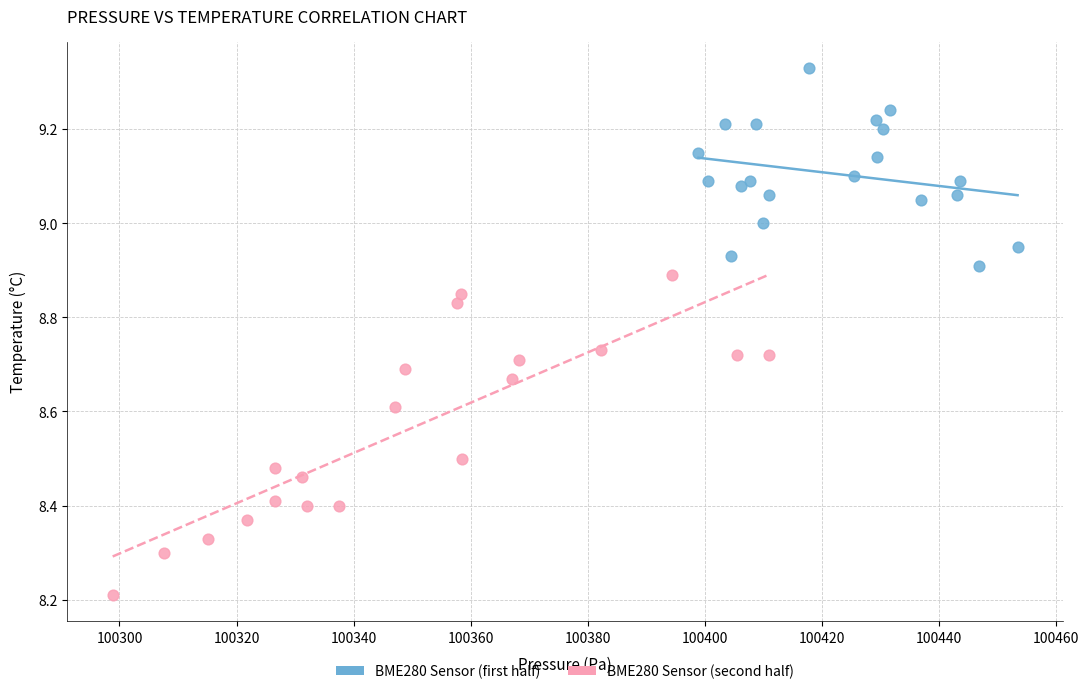

Which series contains the lowest Y value?

BME280 Sensor (second half)